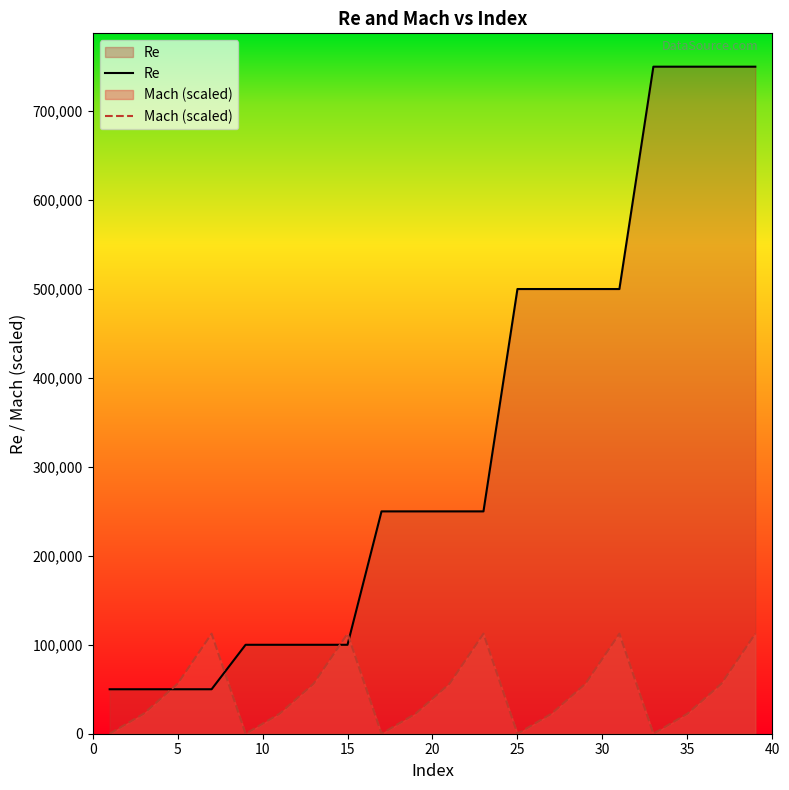

How many times do Mach (scaled) and Re cross each other?

4